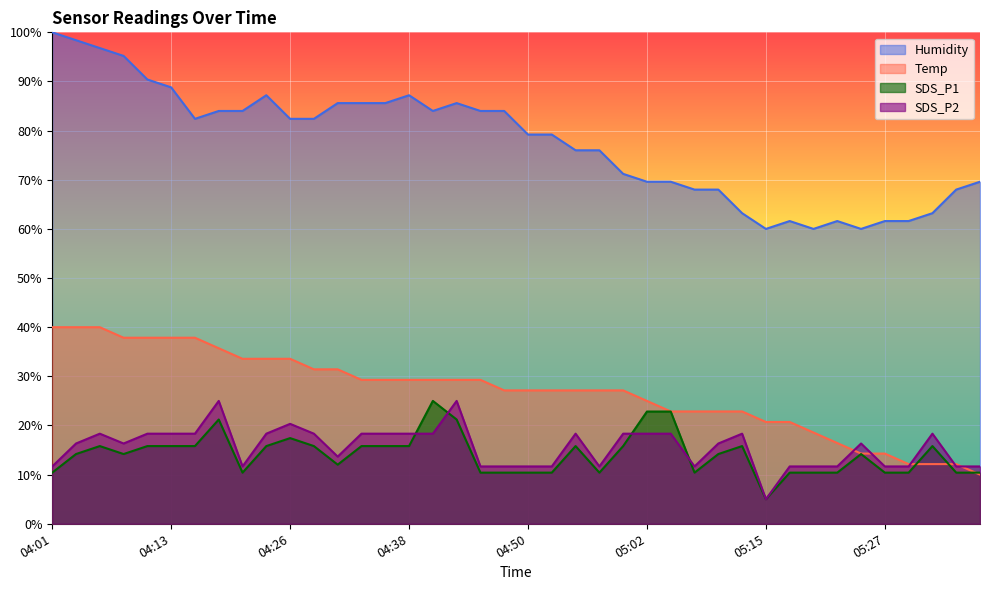

Is it true that Humidity equals 85.6 at 04:43?

True